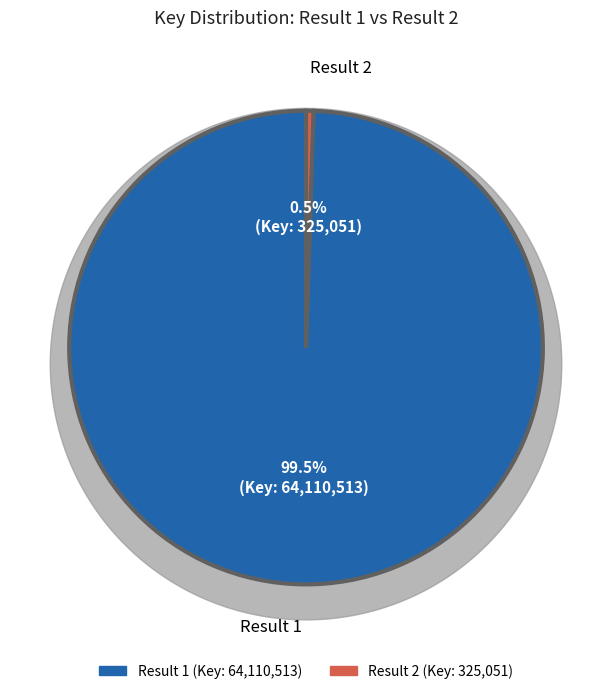

Do 1 and 2 together represent more than half of the pie?

Yes